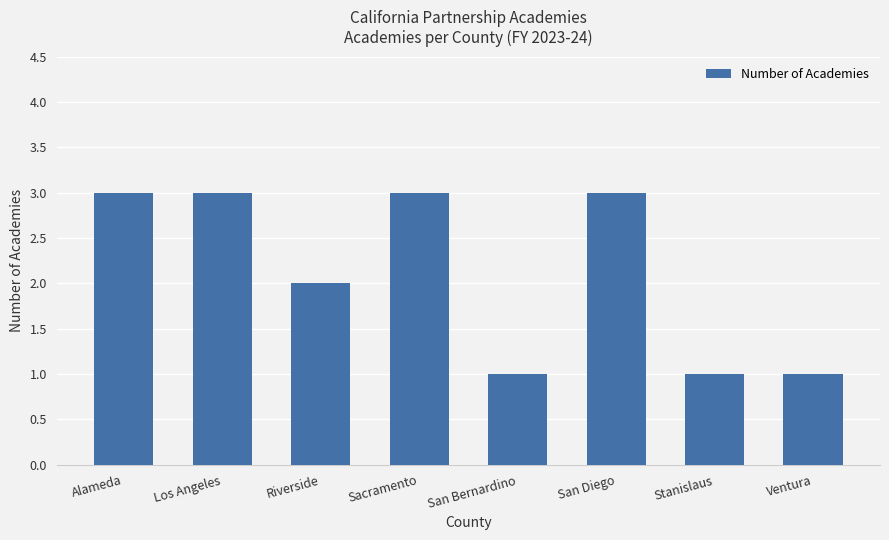

What is the ratio of the value at San Bernardino to the value at Stanislaus?

1.0